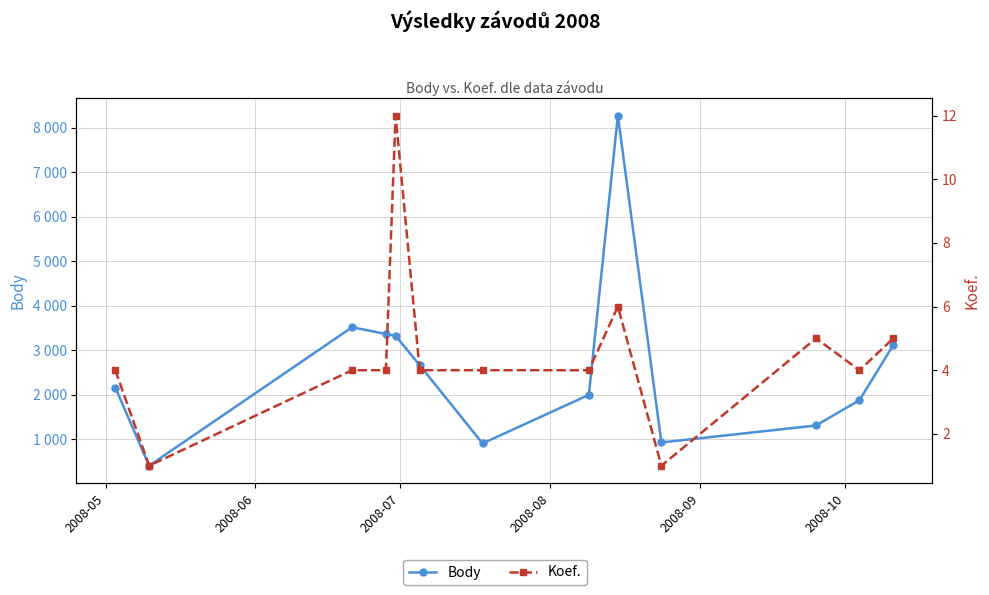

How many distinct data groups are displayed?

2